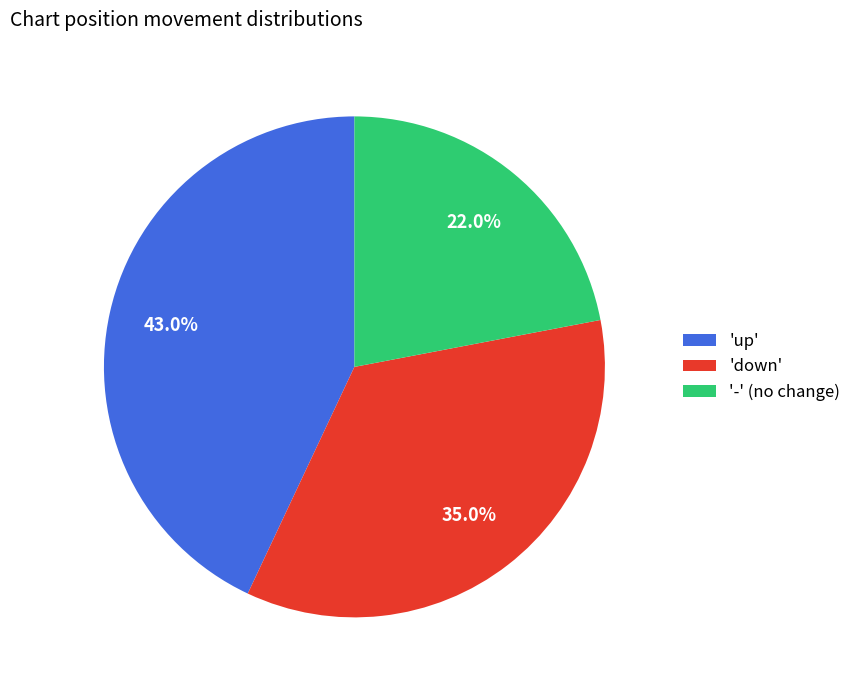

How much of the chart is everything except '-' (no change)?

78.0%